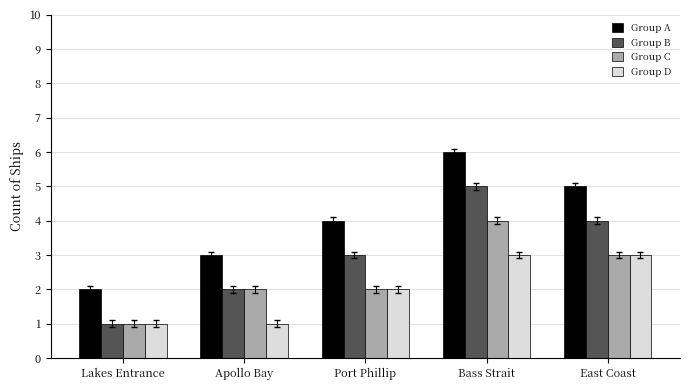

How many values in the Group B series are below 3?

2